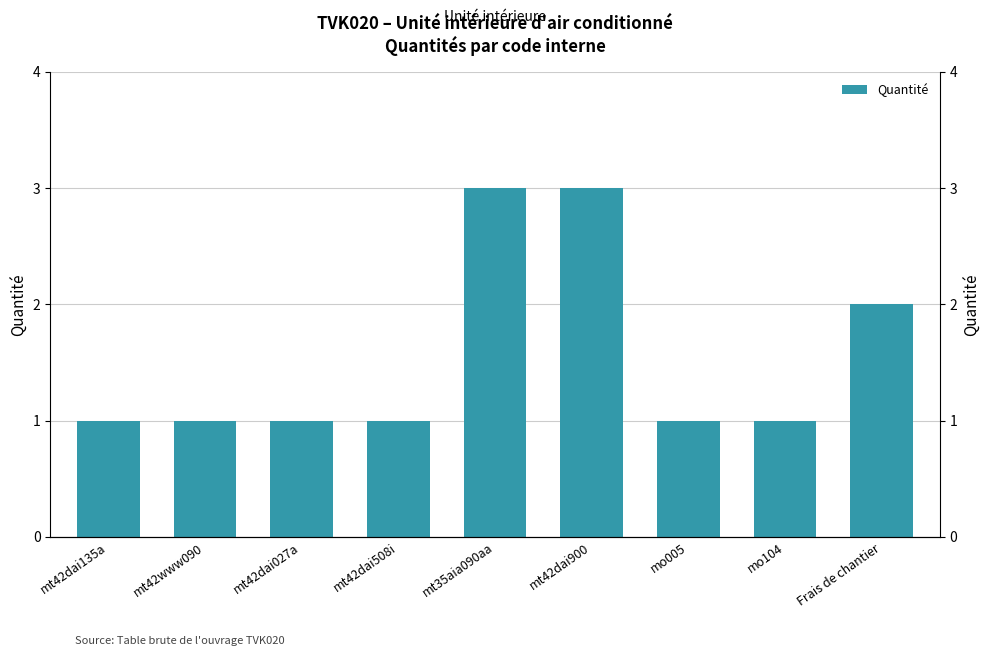

Is it true that the value at mo005 is 1?

True